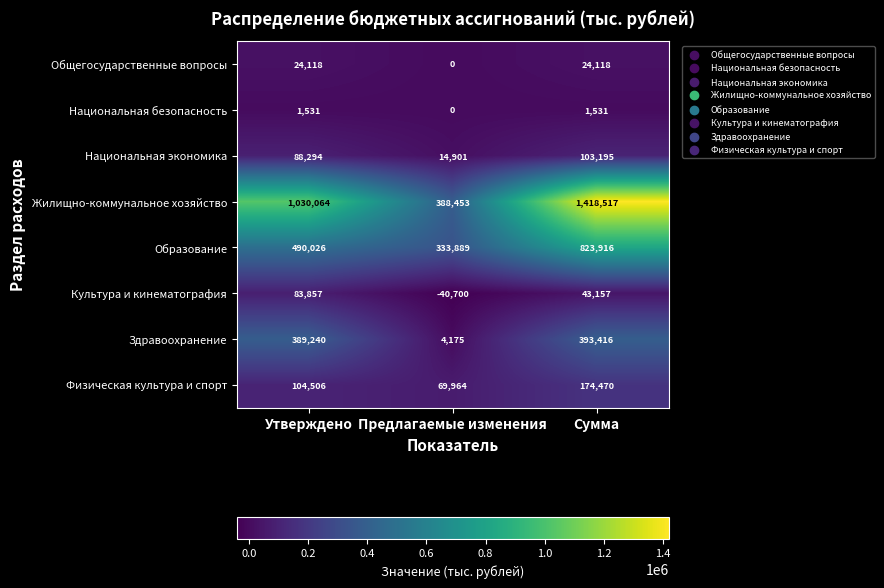

At which category does the chart reach its peak across all series?

Сумма